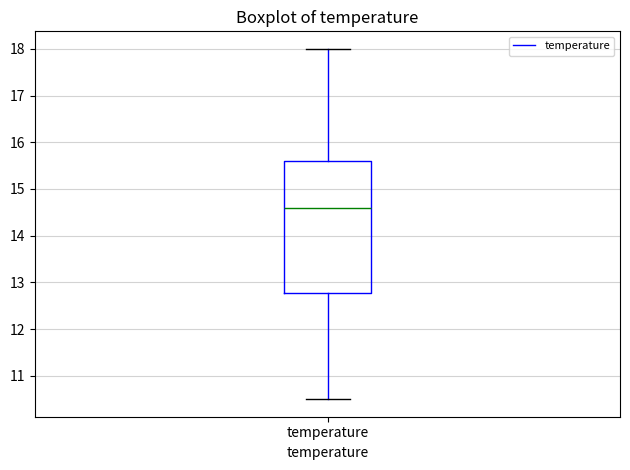

Transcribe this box plot: give where the median line is, the range the box spans, and where the two whiskers end, as read against the y-axis. The values are not printed on the chart, so give them approximately, as read against the axis.

median 14.6, box 12.8 to 15.6, whiskers 10.5 to 18.0